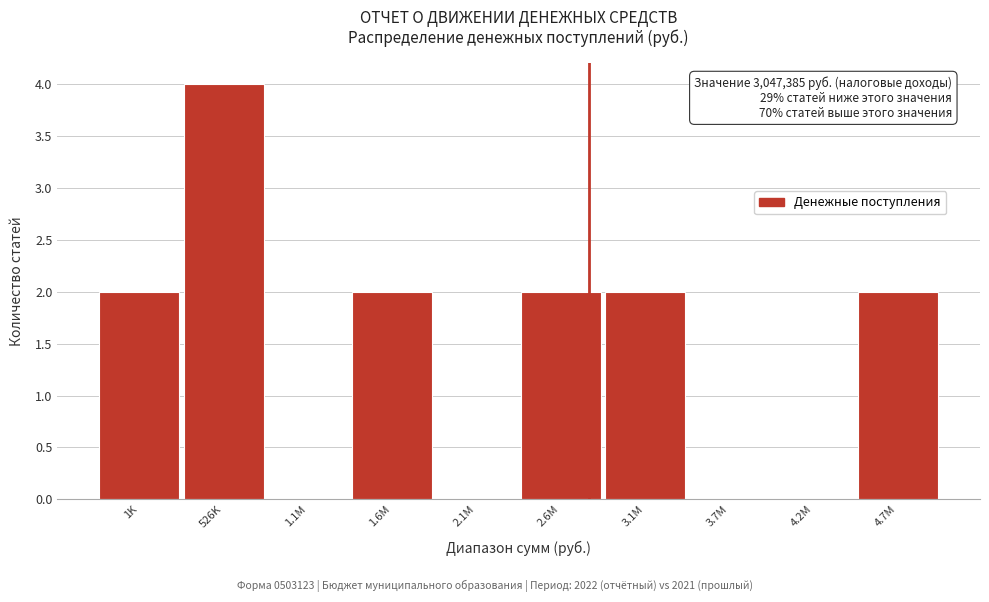

Reading right to left, list all the values displayed in this chart.

4.7M=2	4.2M=0	3.7M=0	3.1M=2	2.6M=2	2.1M=0	1.6M=2	1.1M=0	526K=4	1K=2